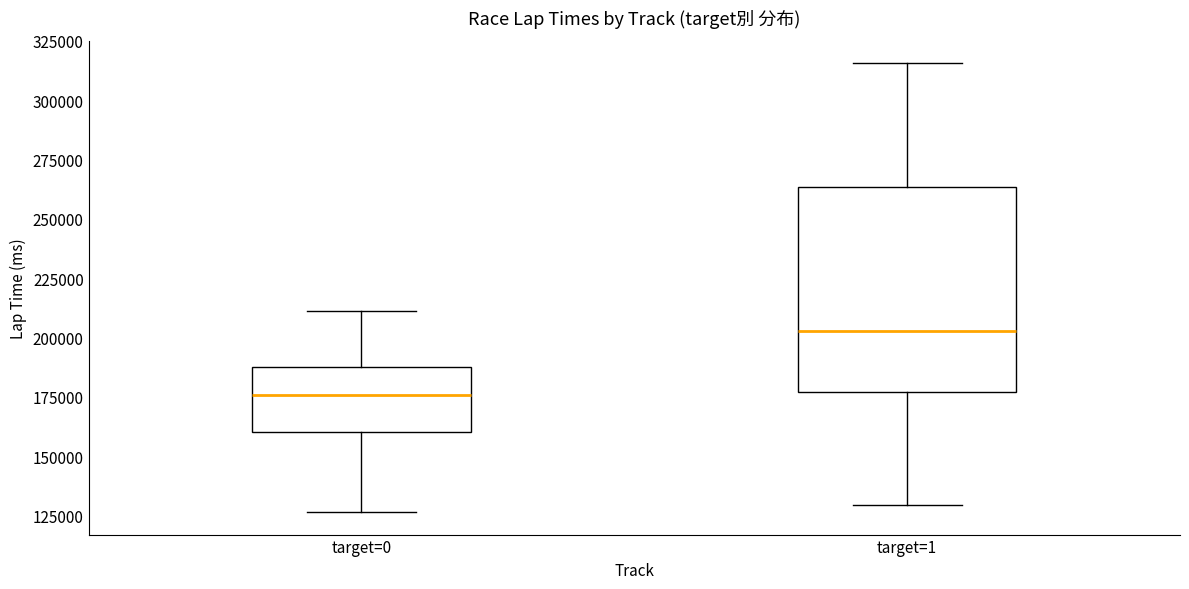

Reading left to right, read every box against the y-axis: the position of its median line, the range the box covers, and the ends of its whiskers. The values are not printed on the chart, so give them approximately, as read against the axis.

target=0: median 175000, box 160000 to 190000, whiskers 125000 to 210000
target=1: median 205000, box 175000 to 265000, whiskers 130000 to 315000